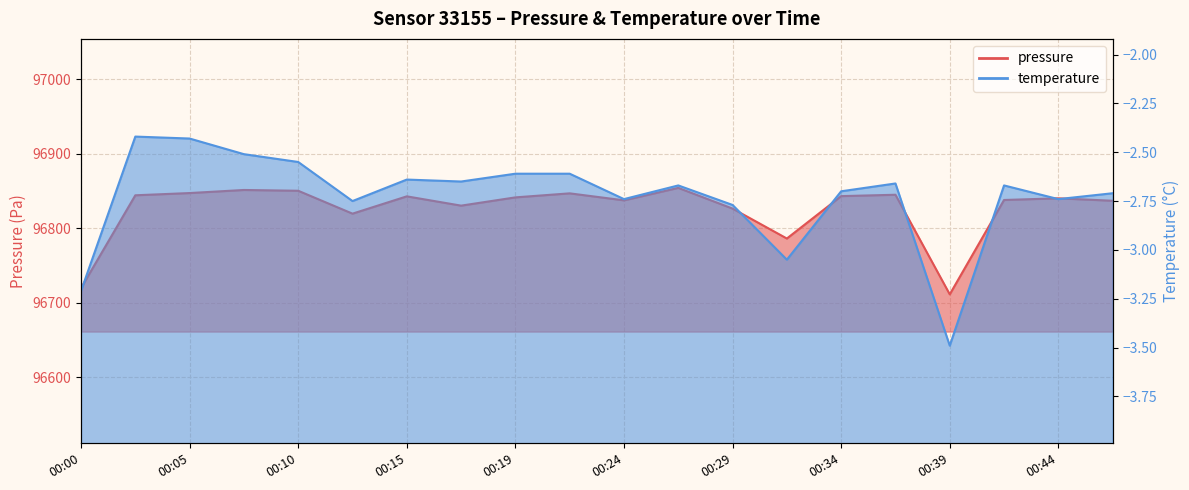

Which series has the largest total across all categories?

pressure